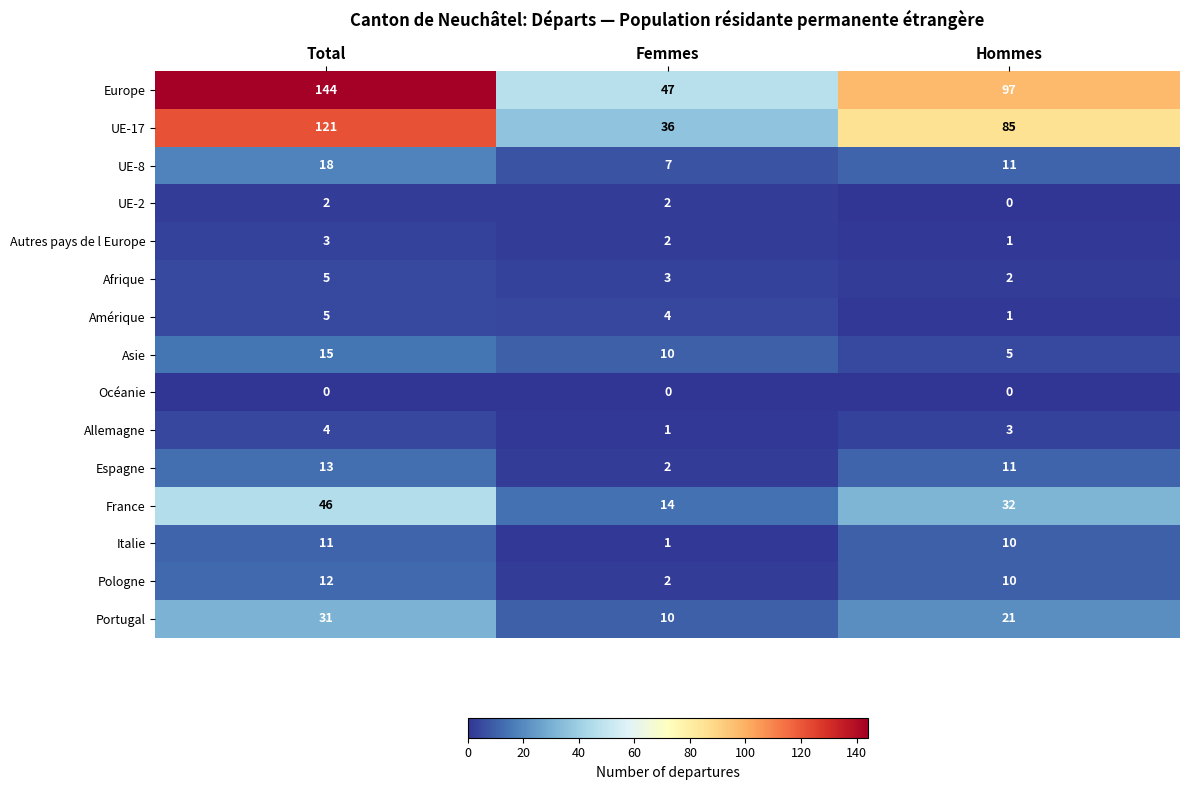

True or false: UE-17 has a value of 85 at Hommes.

True